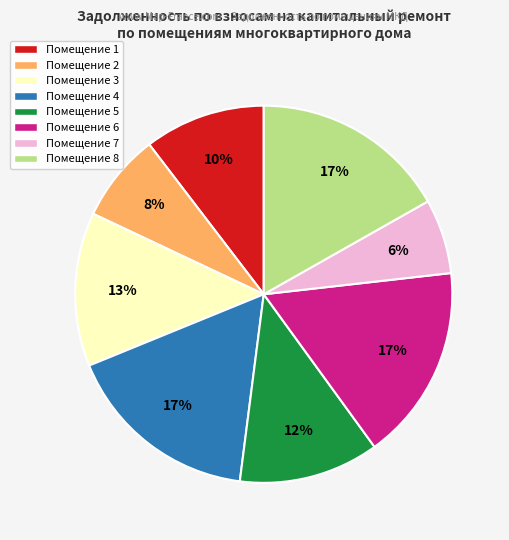

Does any single category account for the majority?

No